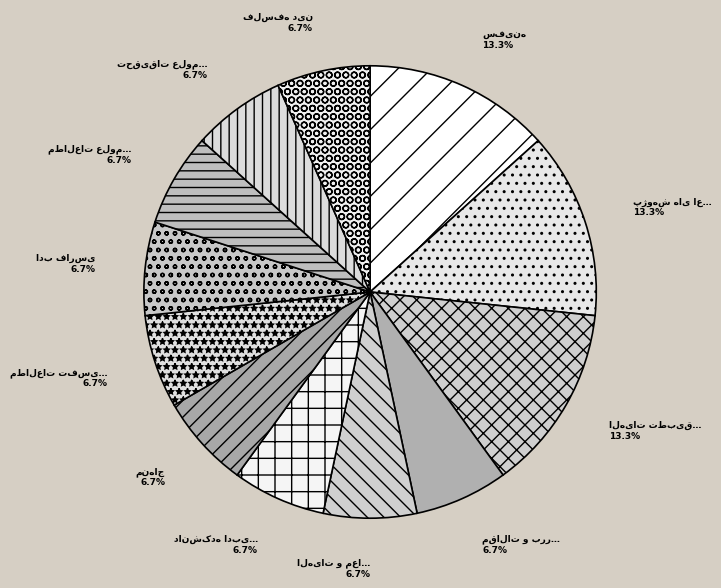

What percentage is NOT represented by مطالعات تفسیری?

93.3%